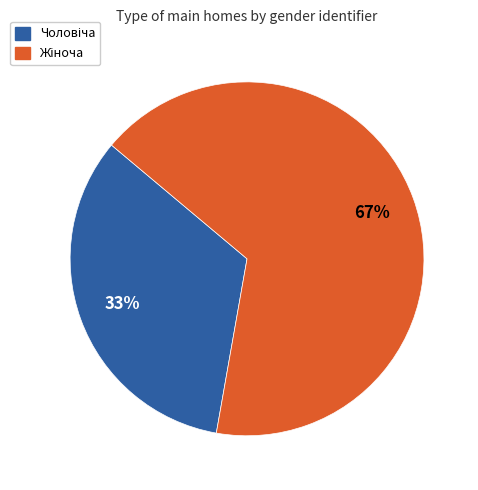

Is there a majority slice in this chart?

Yes